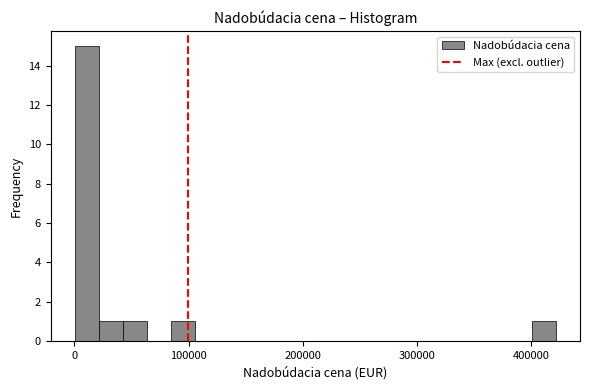

Around what value on the x-axis is the tallest bar? Give the approximate position of its centre, as read against the axis.

10000